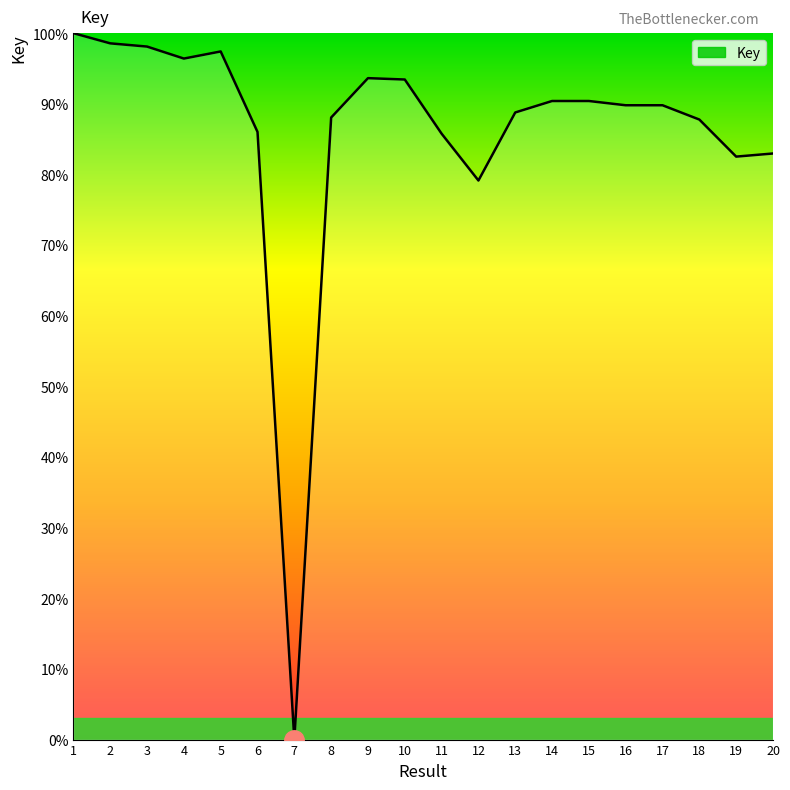

What is the approximate value at 17?

89.8